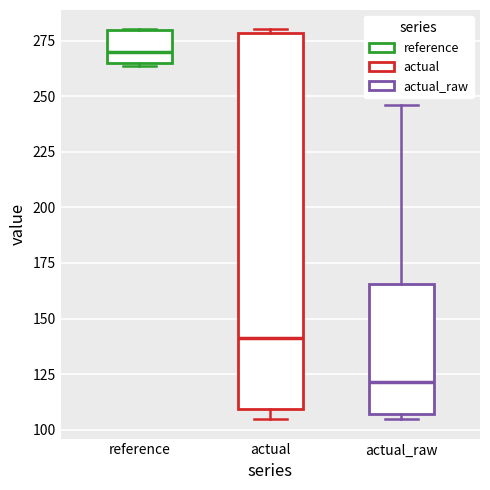

Where is the upper edge of the box for reference on the y-axis? The values are not printed on the chart, so give them approximately, as read against the axis.

280